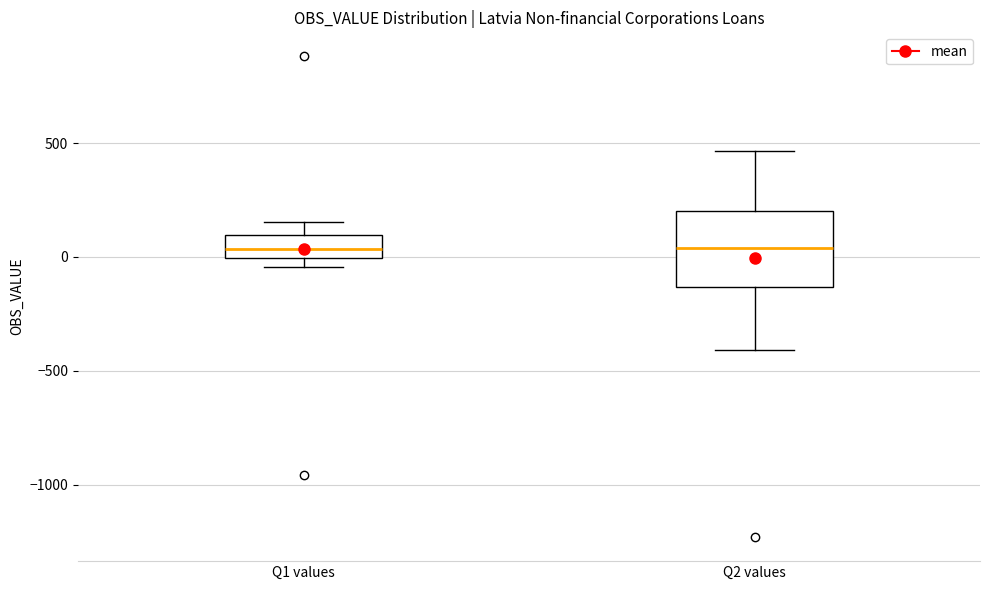

Reading left to right, transcribe this box plot: for each box, give where its median line is, the range the box spans, and where its two whiskers end, as read against the y-axis. The values are not printed on the chart, so give them approximately, as read against the axis.

Q1 values: median 50, box 0 to 100, whiskers -50 to 150
Q2 values: median 50, box -150 to 200, whiskers -400 to 450